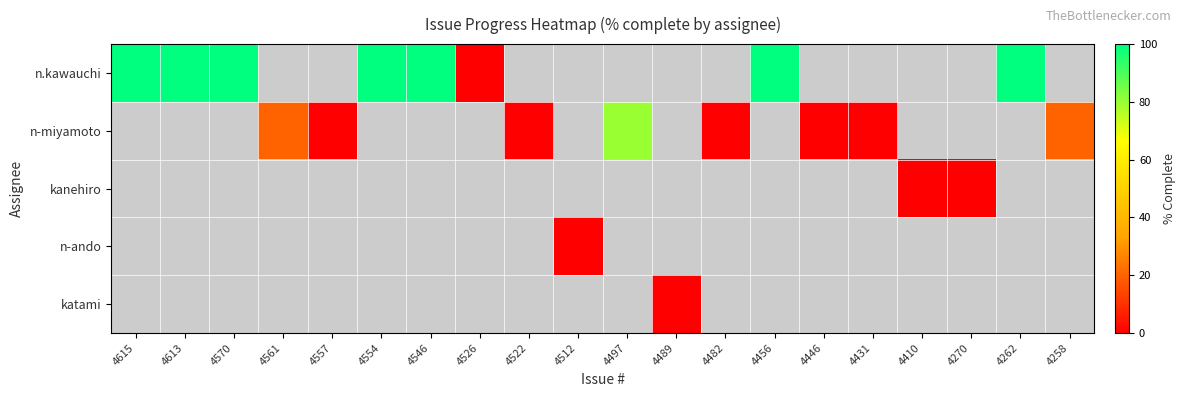

At which label does n.kawauchi reach its peak?

4615